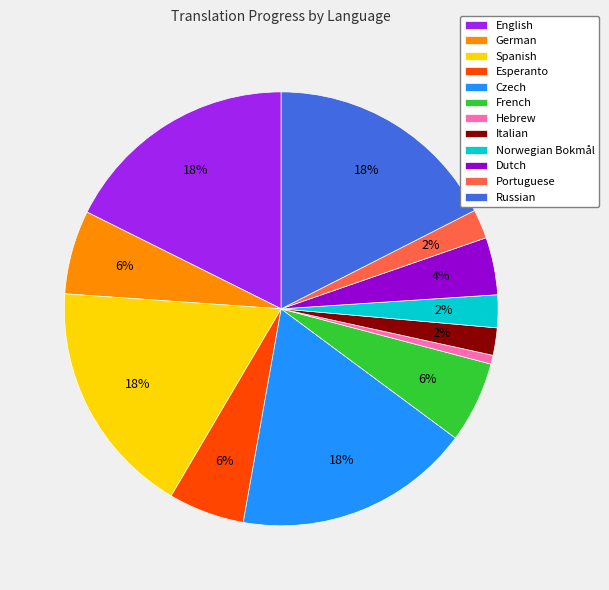

What is the smallest slice in the pie chart?

Hebrew